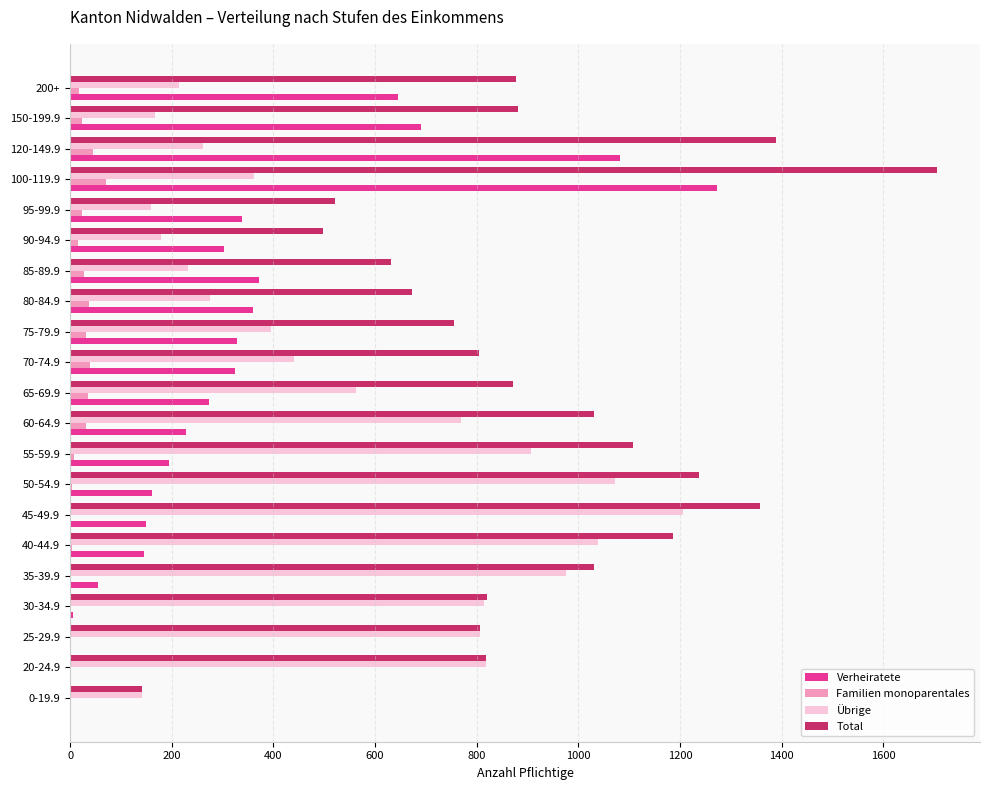

At which category is the sum across all series the highest?

100-119.9